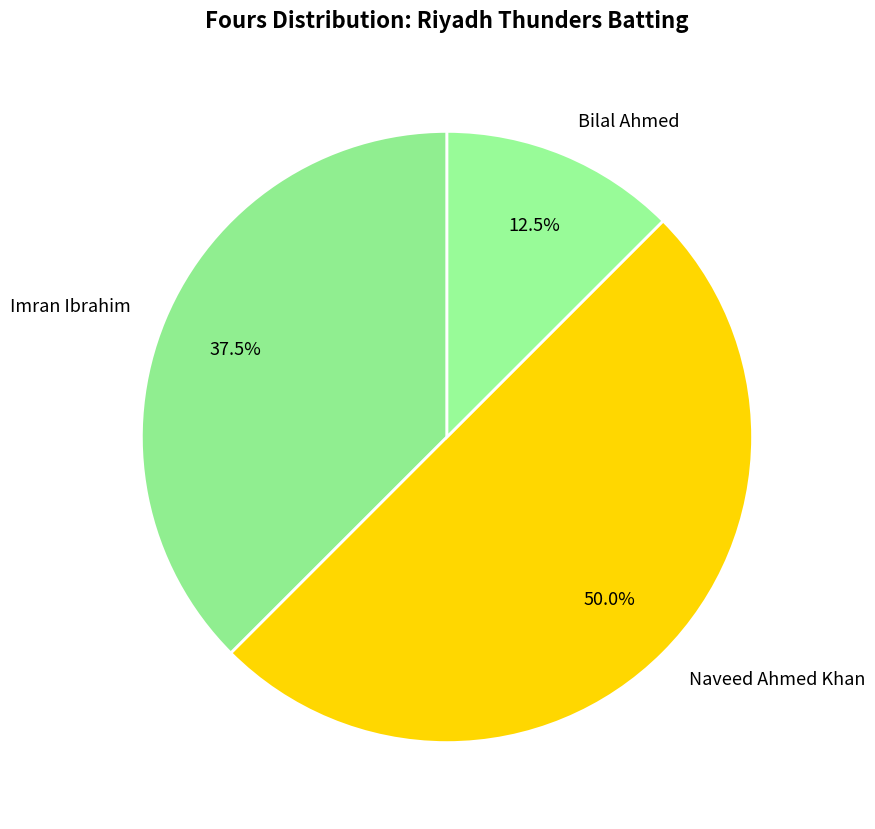

Which slice is the largest?

Naveed Ahmed Khan